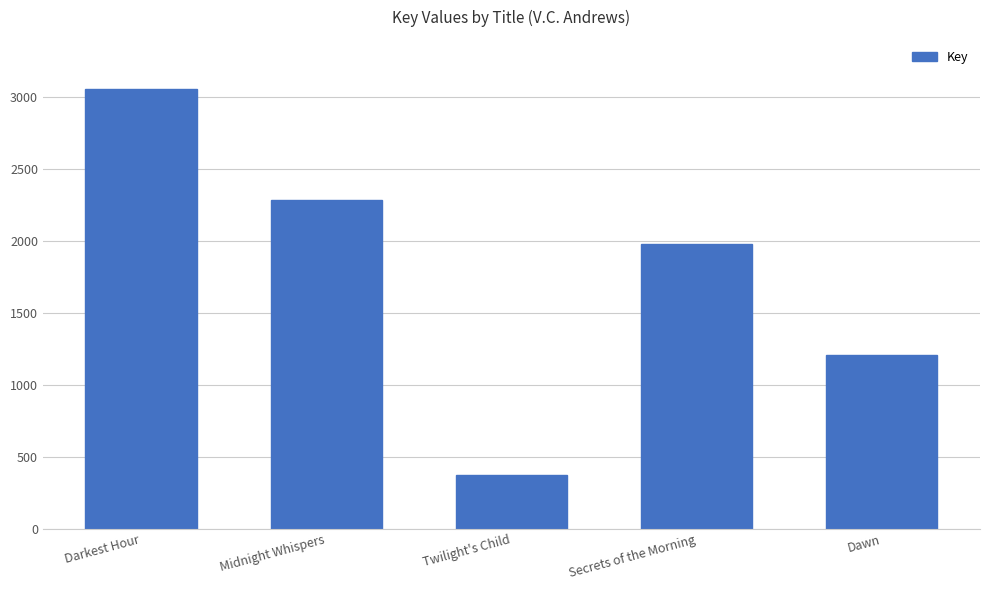

Reading left to right, list all the values displayed in this chart.

Darkest Hour=3059	Midnight Whispers=2286	Twilight's Child=376	Secrets of the Morning=1978	Dawn=1206